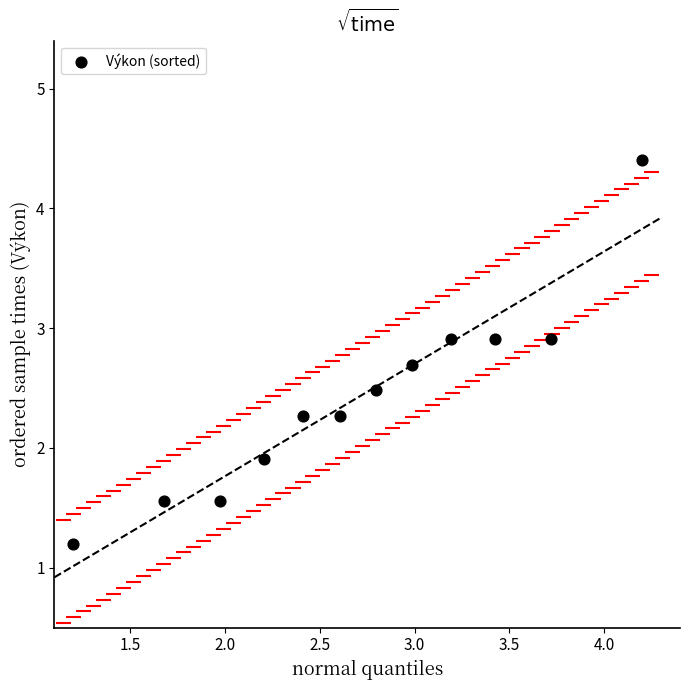

What Y value in the scatter plot is closest to 2?

1.9